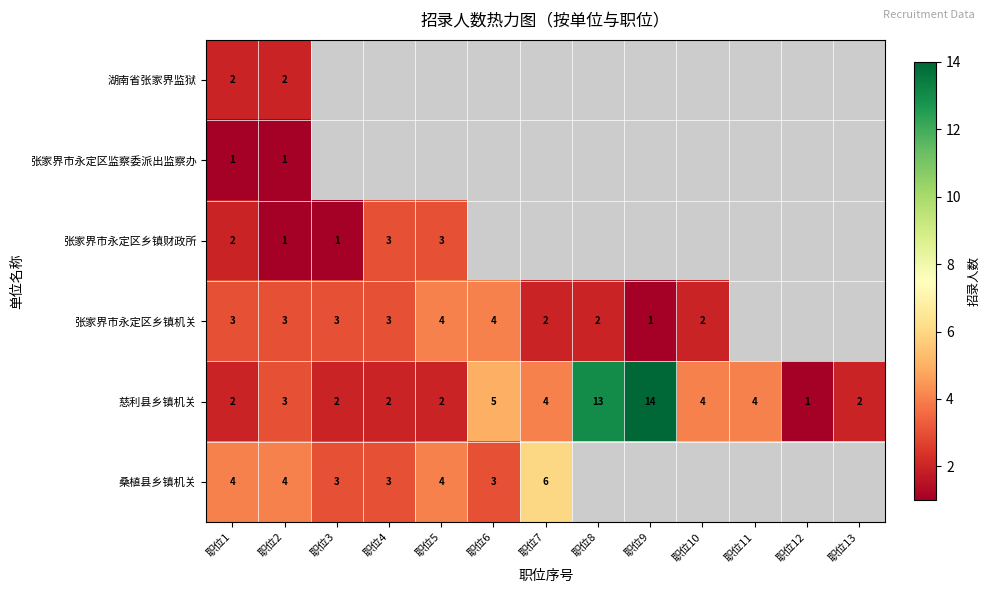

At which label is 慈利县乡镇机关 closest to 7?

职位6